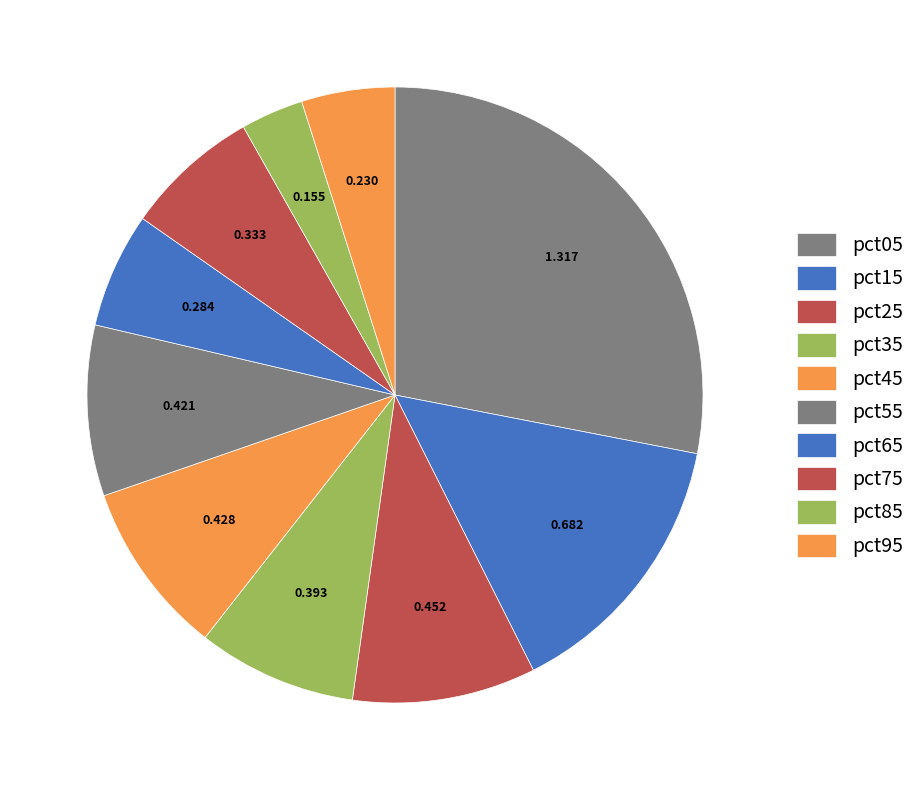

How many slices are in this pie chart?

10